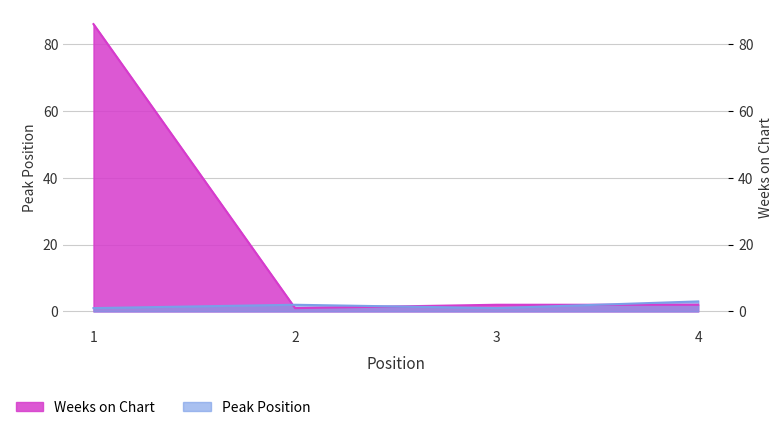

Which category has the highest value in the Peak Position series?

4